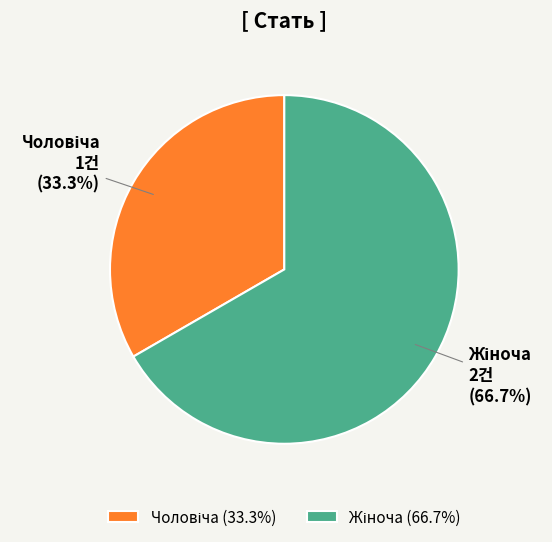

Is there a majority slice in this chart?

Yes